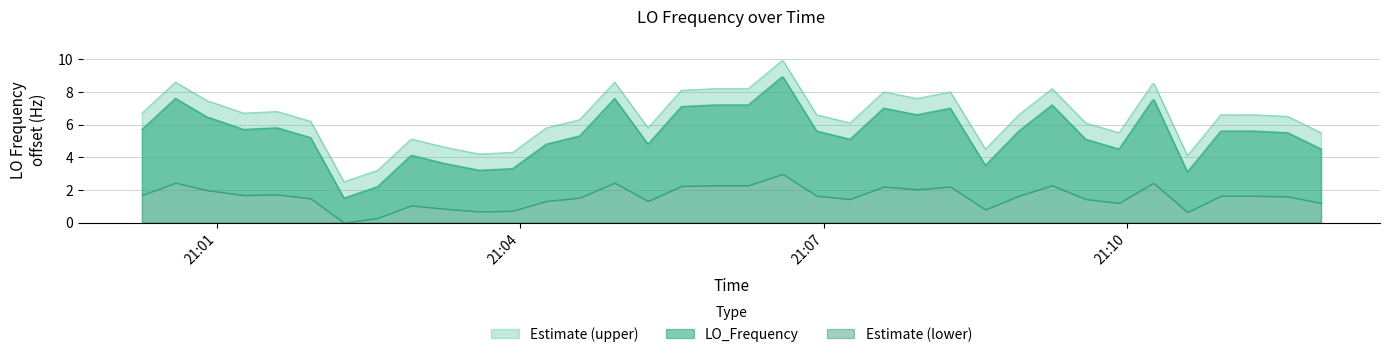

What is the maximum value for Estimate (upper)?

9.9